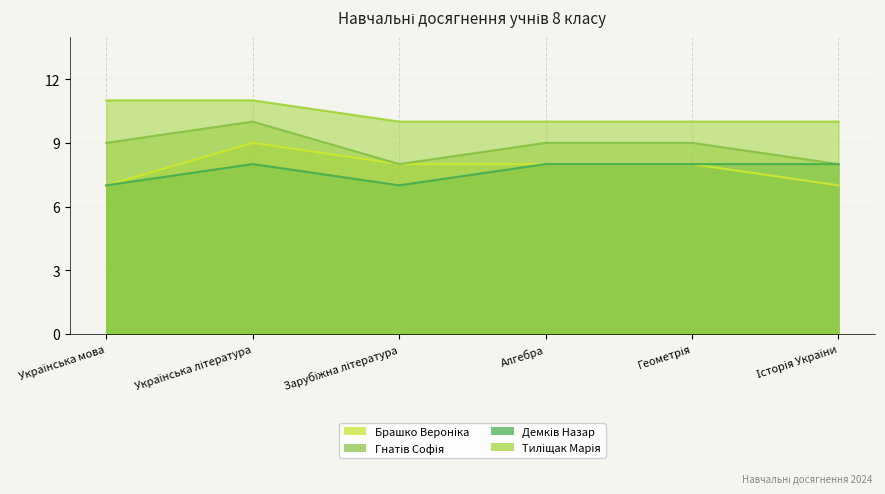

What is the maximum value shown in the chart?

11